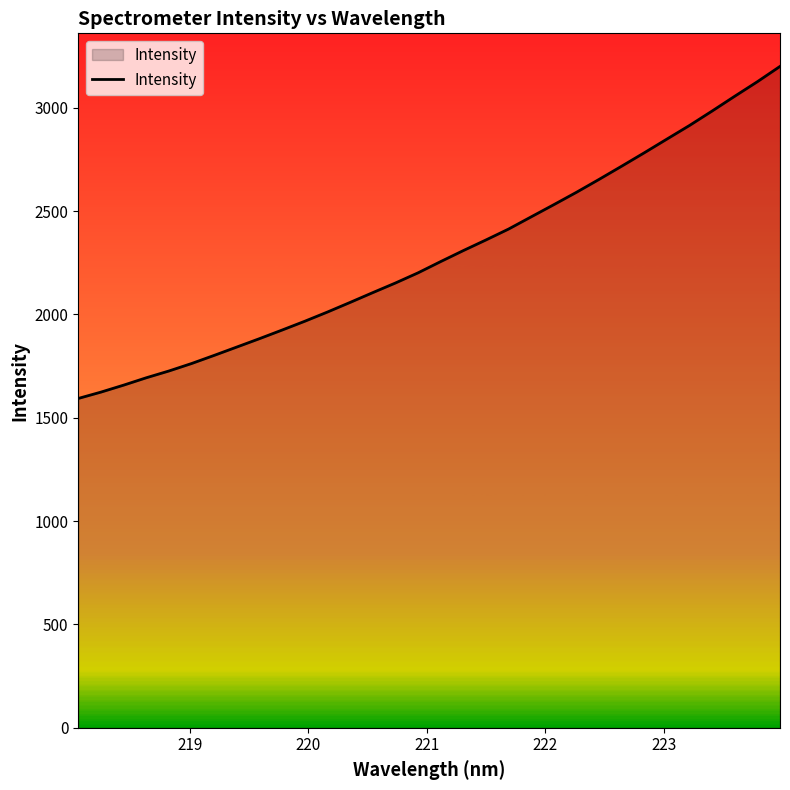

What is the difference between the maximum and minimum values?

1606.5